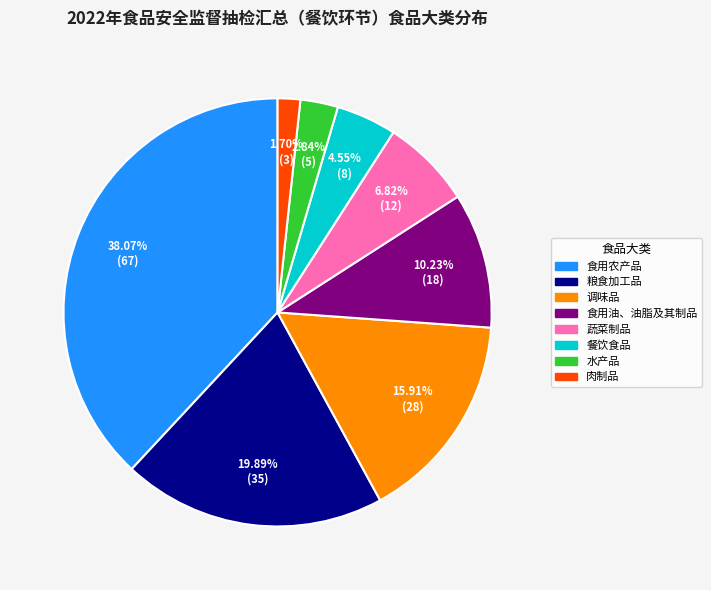

What is the smallest slice in the pie chart?

肉制品